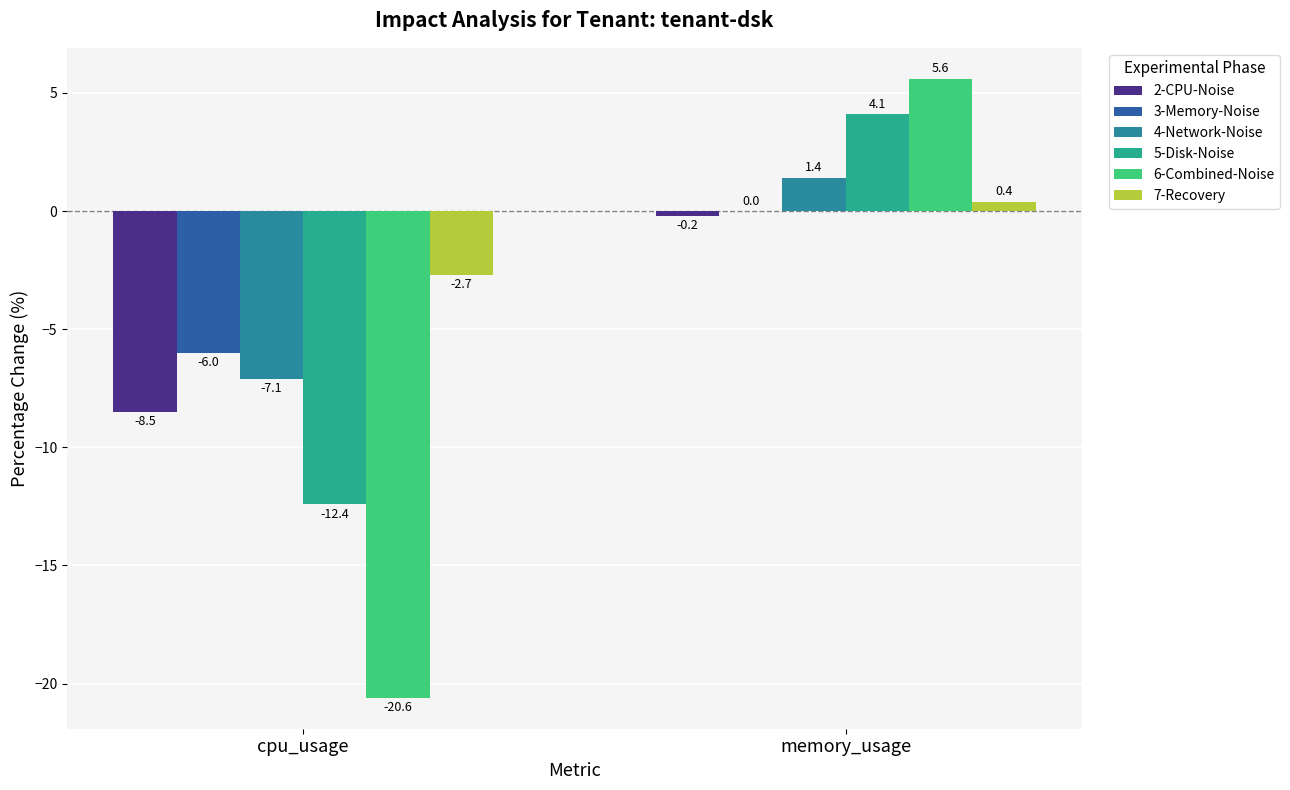

Count the 3-Memory-Noise values in the range -6 to 0.

2